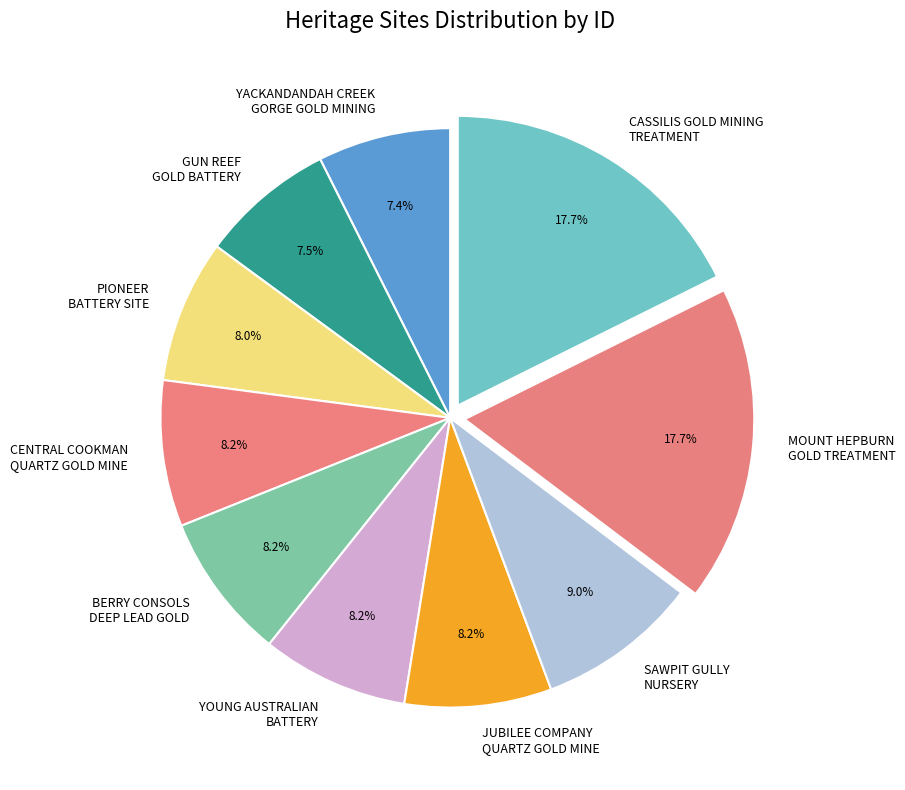

Is the sum of CASSILIS GOLD MINING TREATMENT and YACKANDANDAH CREEK GORGE GOLD MINING greater than half?

No